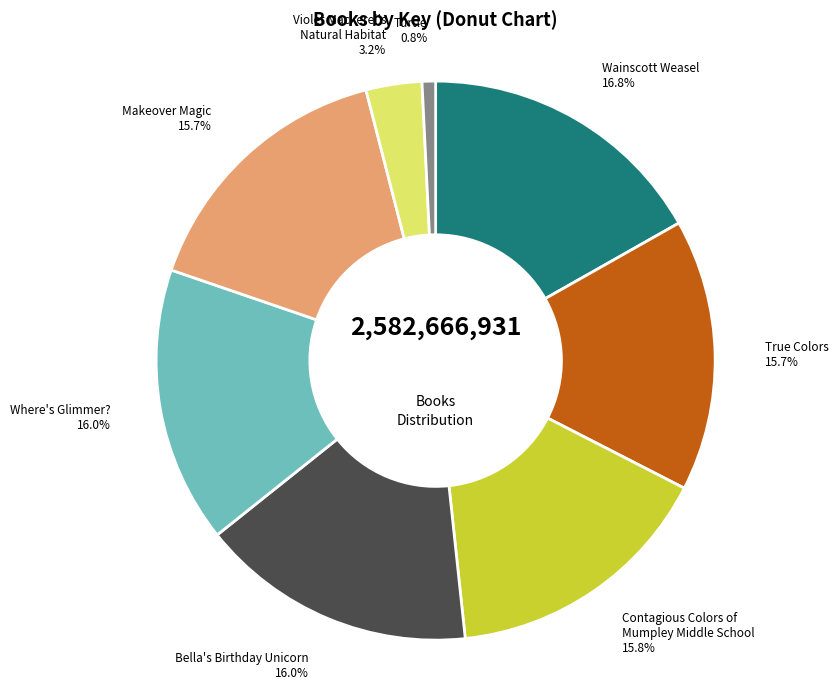

Does any single category account for the majority?

No